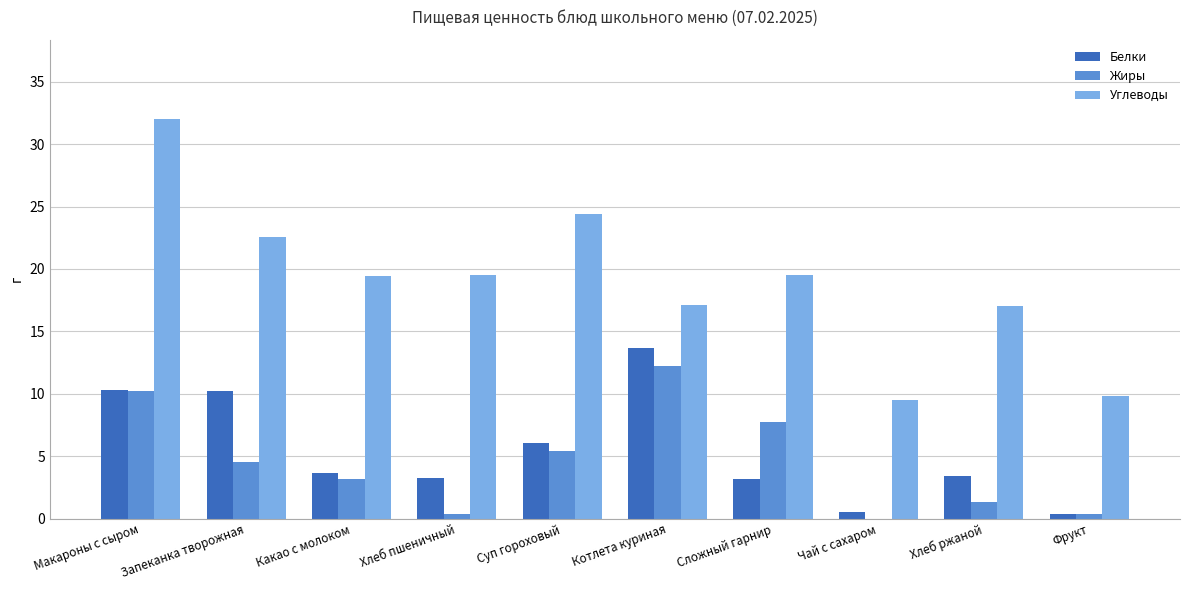

Which series has the largest total across all categories?

Углеводы